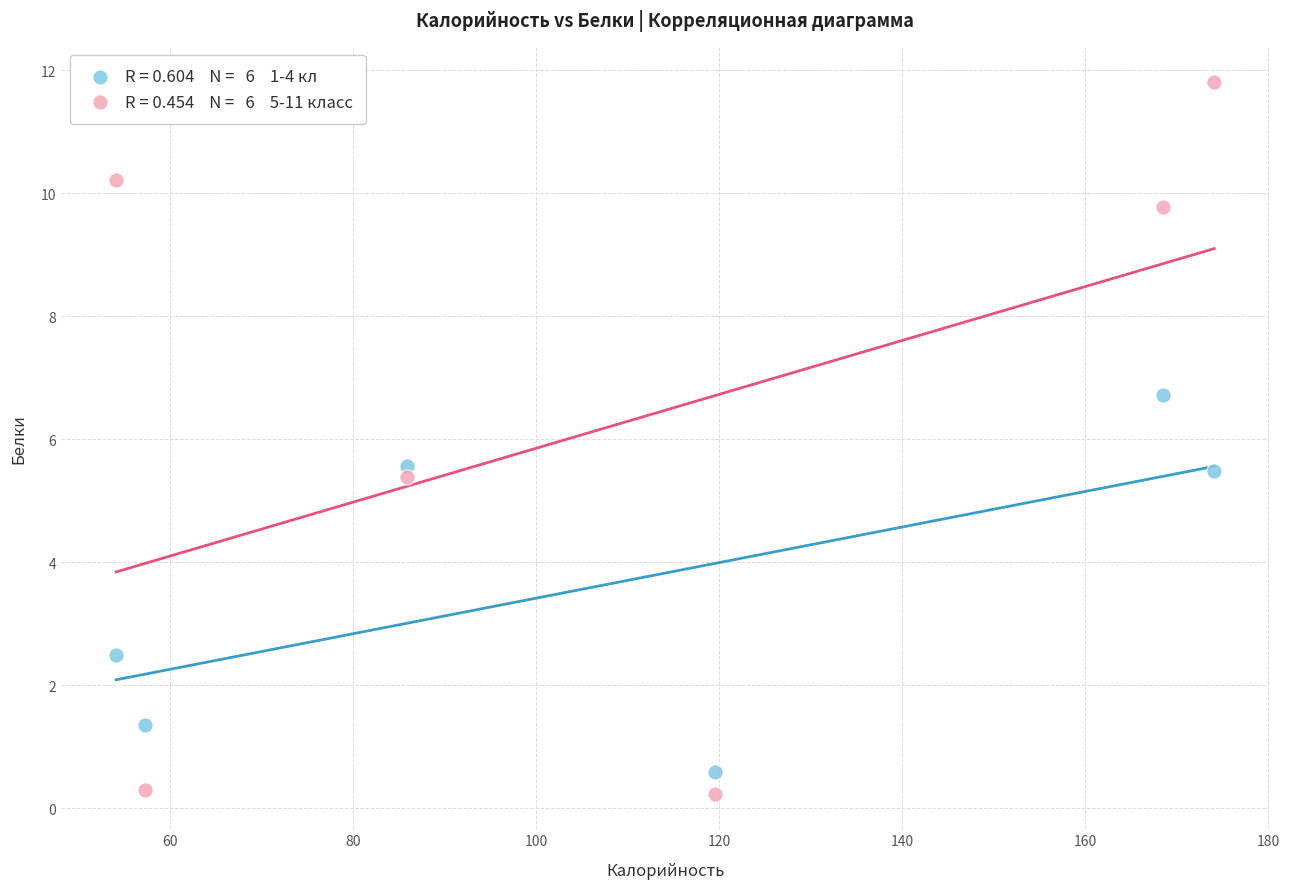

Across all data points, what is the average Y value?

5.0